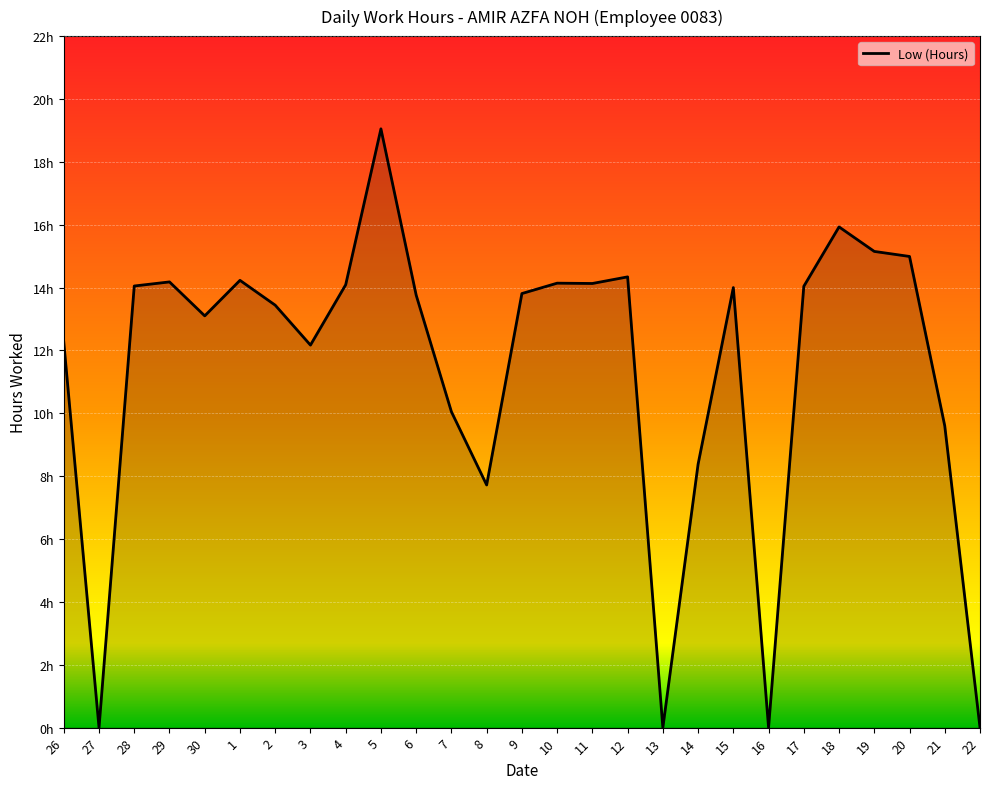

Which label corresponds to the largest value in the chart?

5